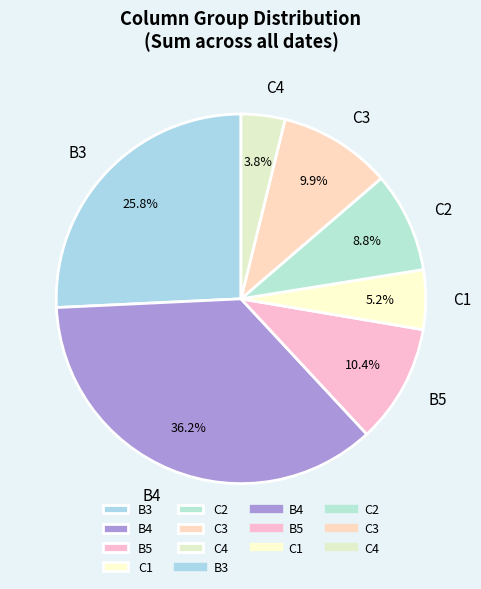

Is there a majority slice in this chart?

No